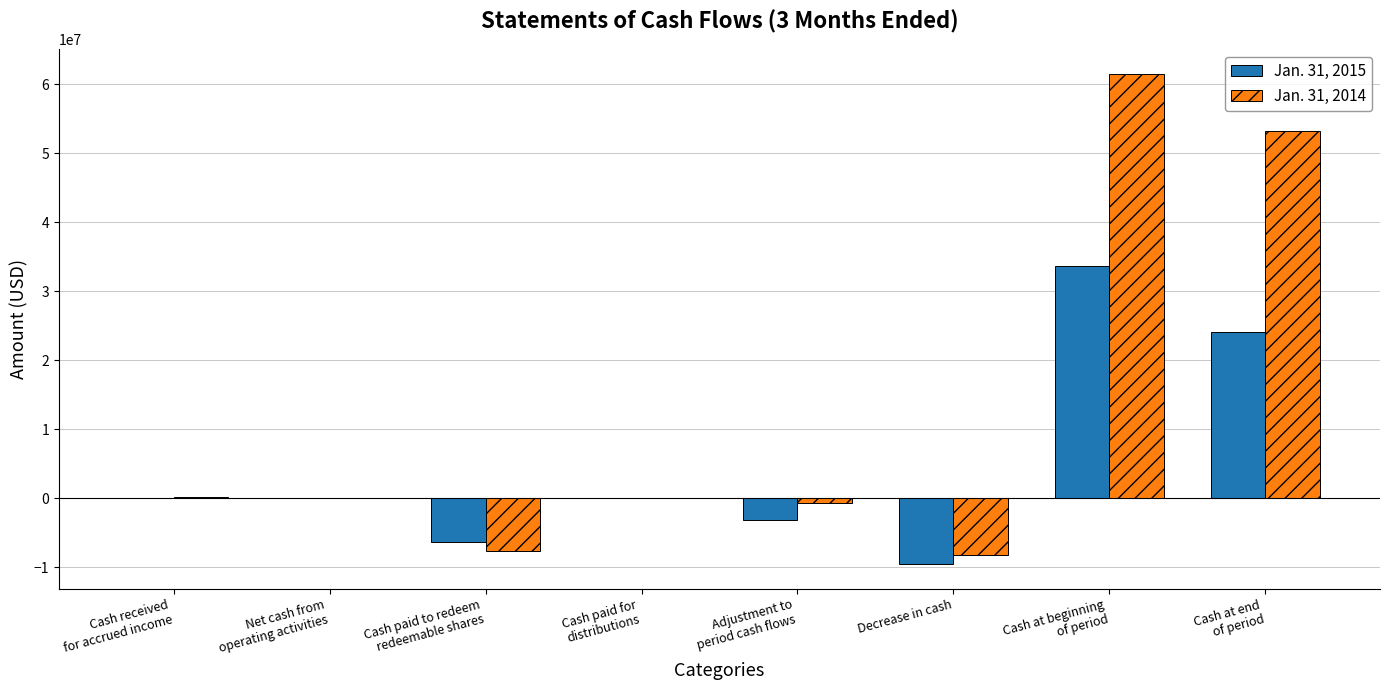

Is it true that Jan. 31, 2015 equals -19666559 at Cash received
for accrued income?

False